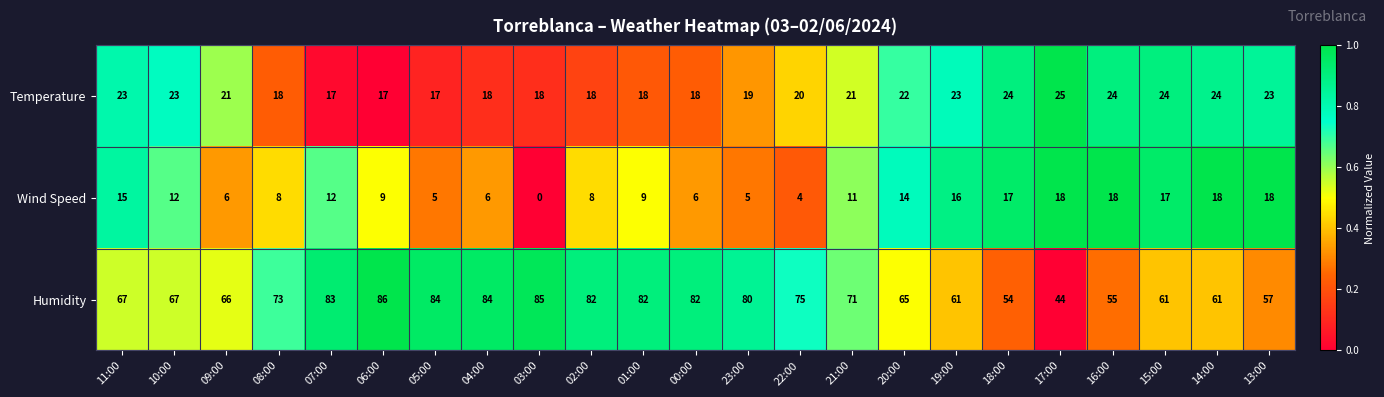

Which series has the largest total across all categories?

Humidity